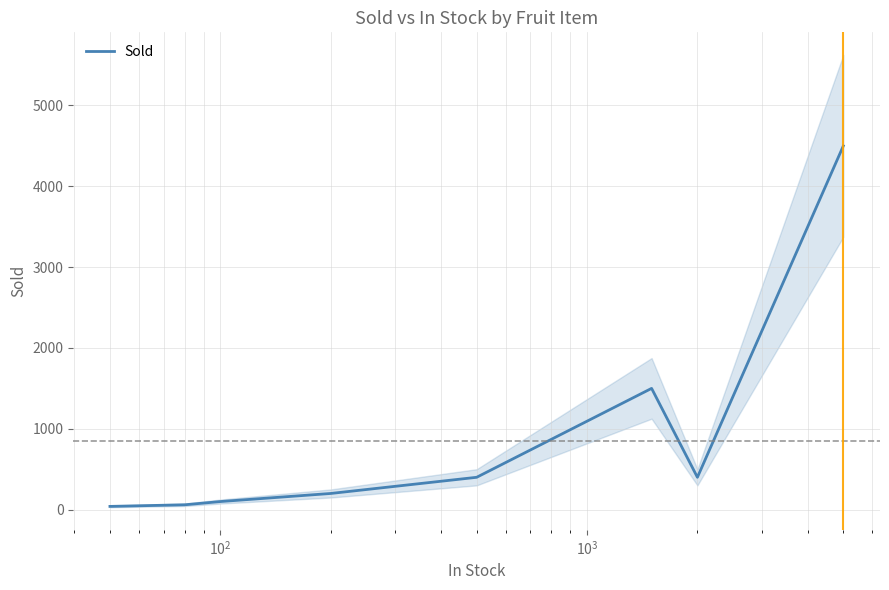

How many interior local valleys (lower than both neighbors) does the data have?

1